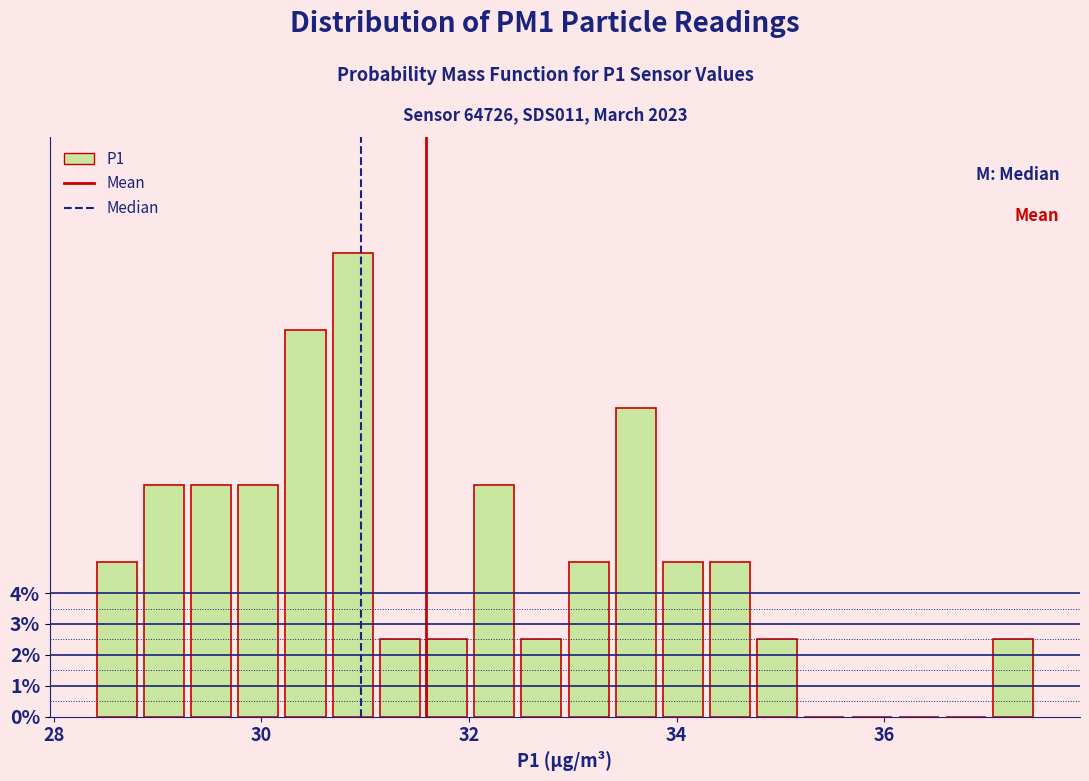

Around what value on the x-axis is the tallest bar? Give the approximate position of its centre, as read against the axis.

30.8